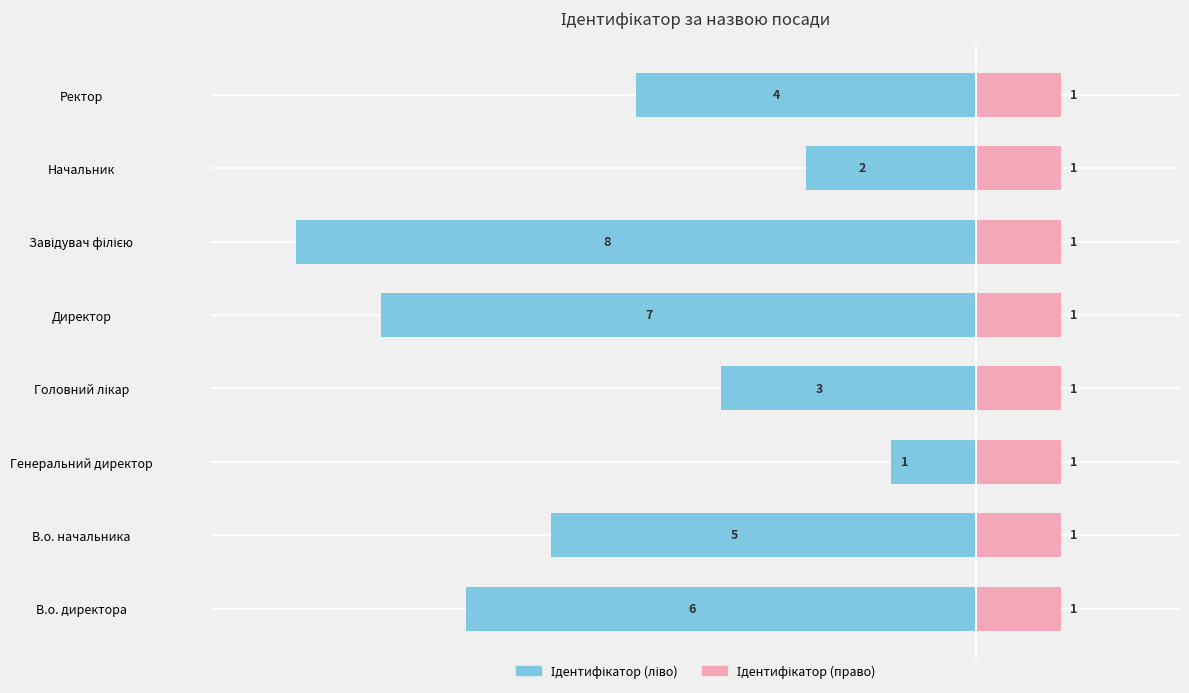

How many bars are there in total?

16